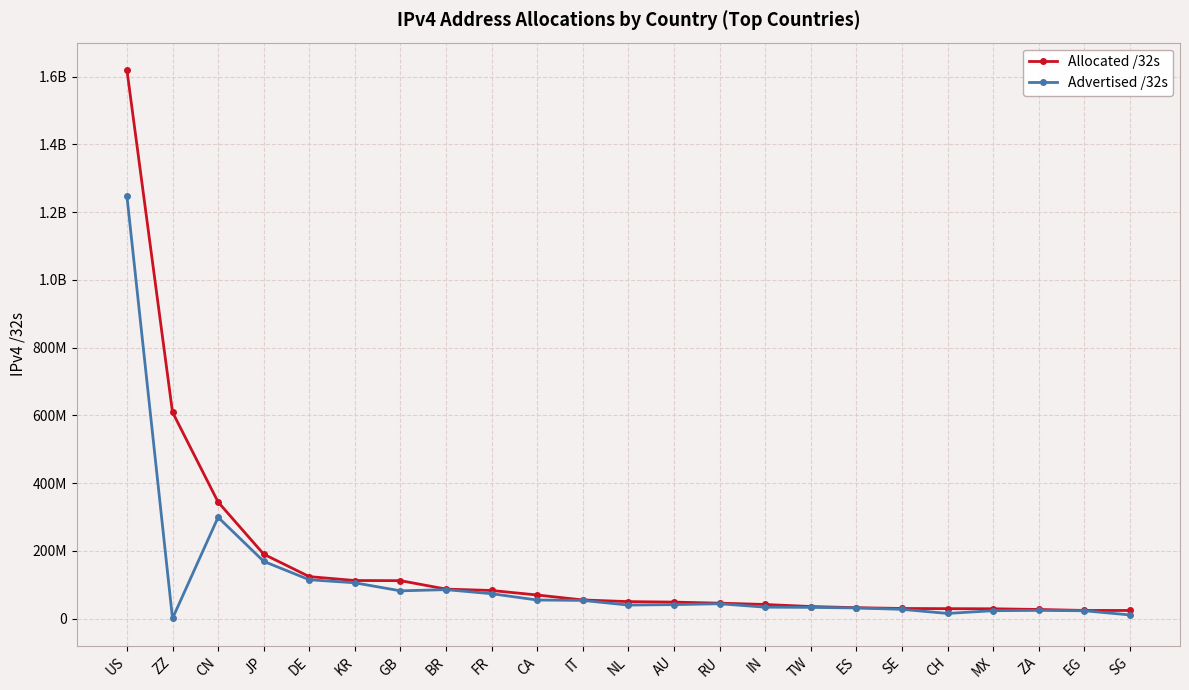

At which label is Advertised /32s closest to 623920128?

CN